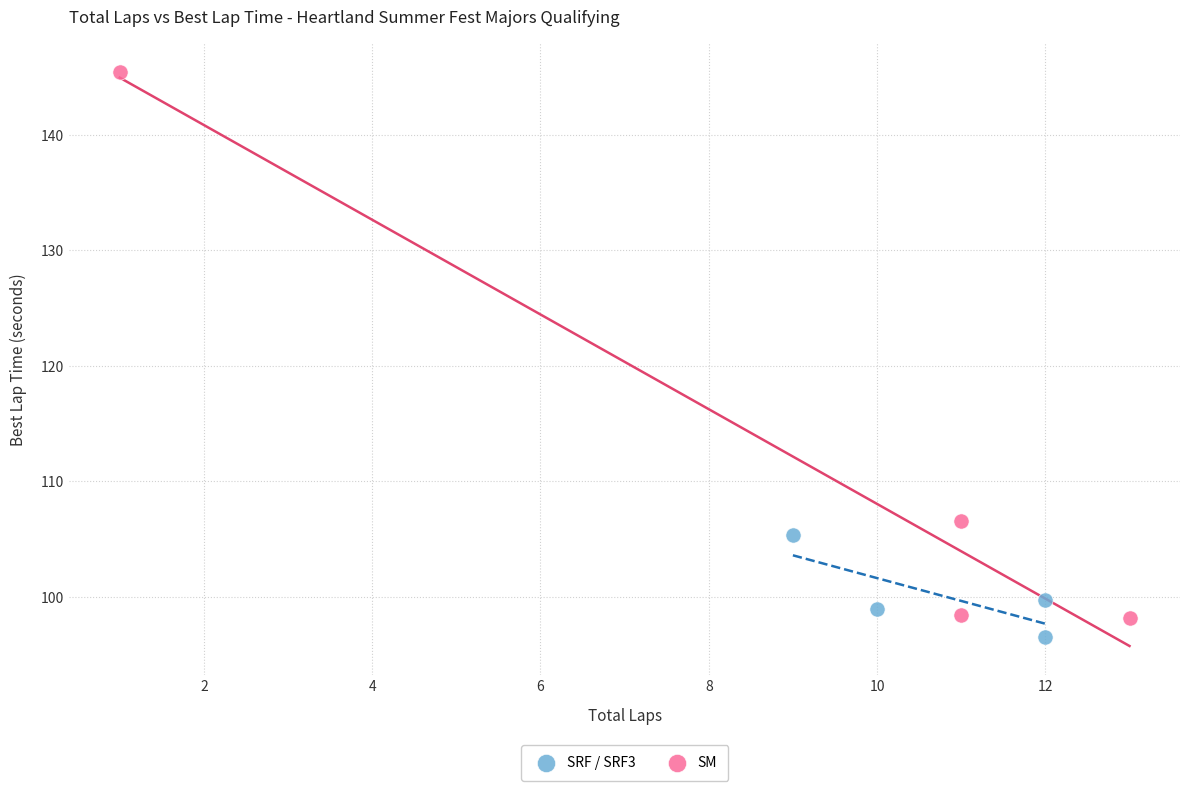

Which series contains the highest Y value?

SM